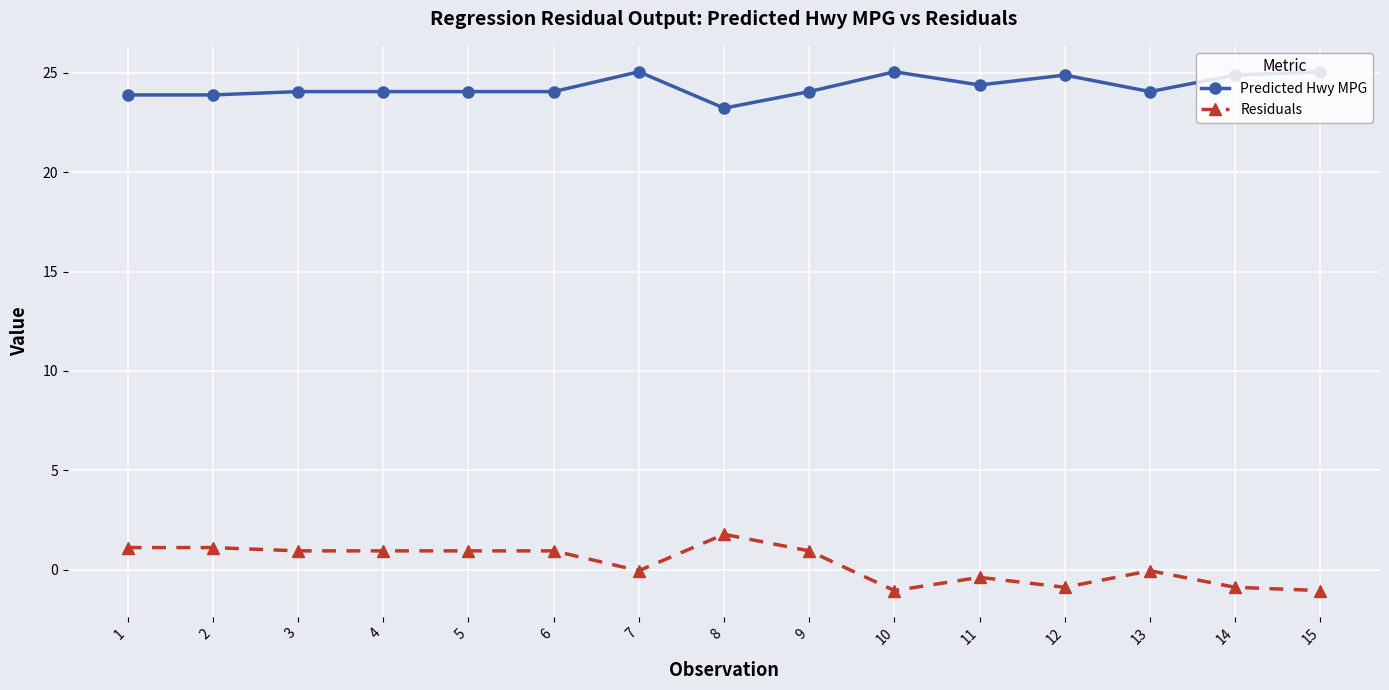

What is the maximum value shown in the chart?

25.0